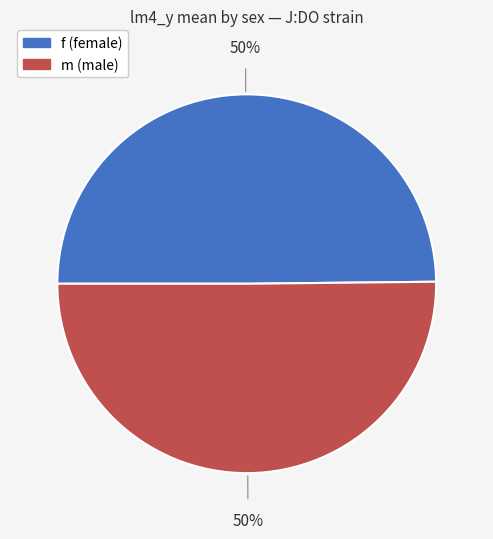

The m slice represents 50% of the pie. True or false?

True